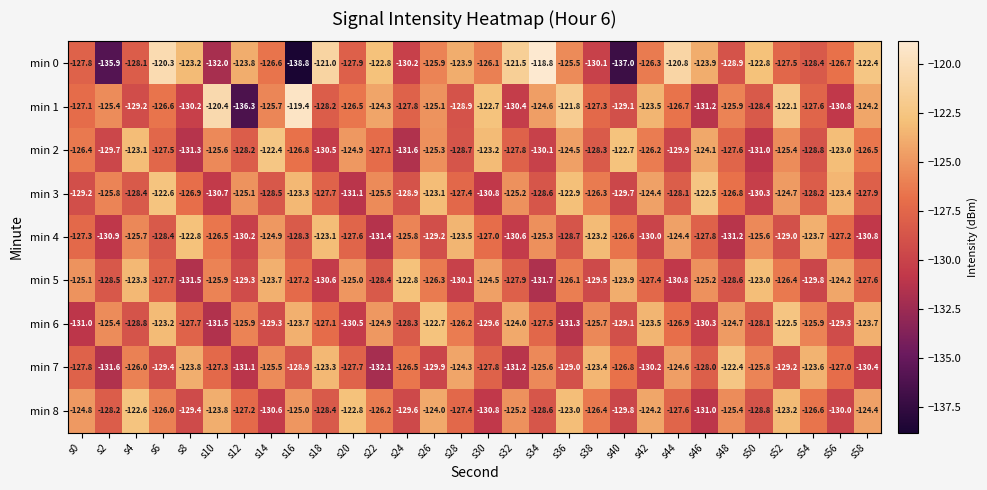

At which category is the sum across all series the highest?

s52